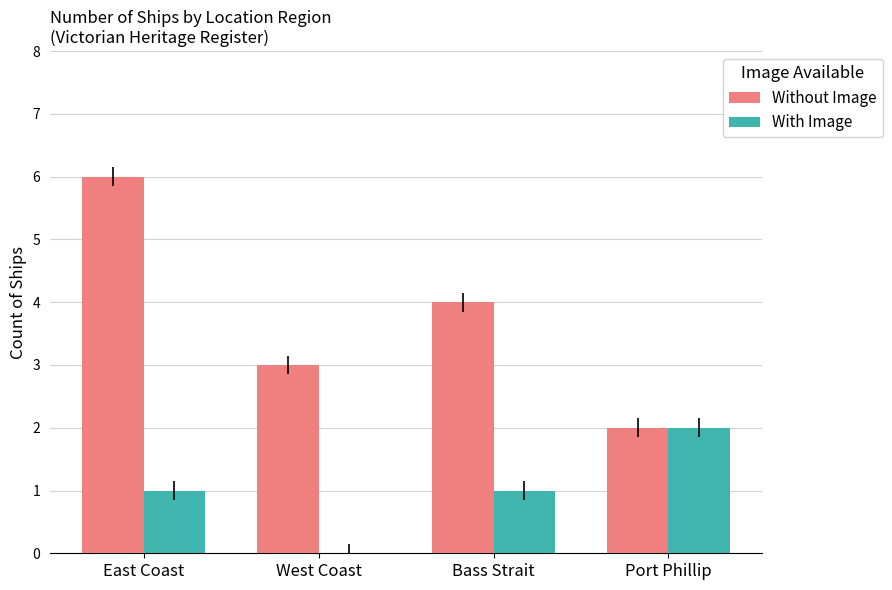

What is the sum of the With Image values at Bass Strait and West Coast?

1